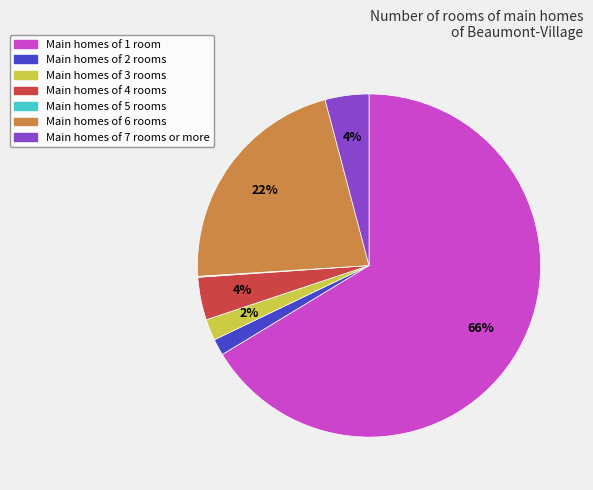

To the nearest percent, what is the difference between the largest and smallest slice percentages?

66%